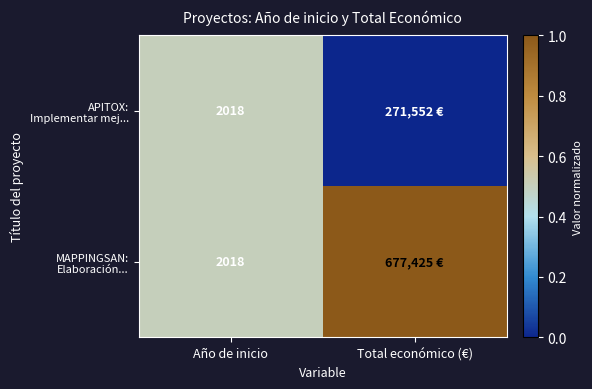

How many MAPPINGSAN: Elaboración... values are between 0 and 1?

2